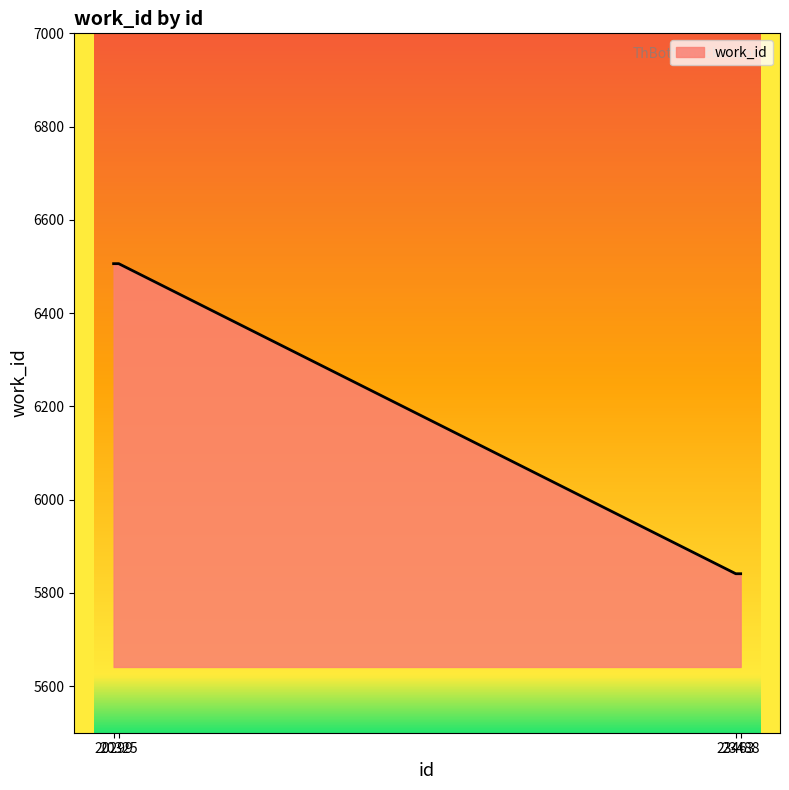

Is it true that the value at 20325 is 6506?

True